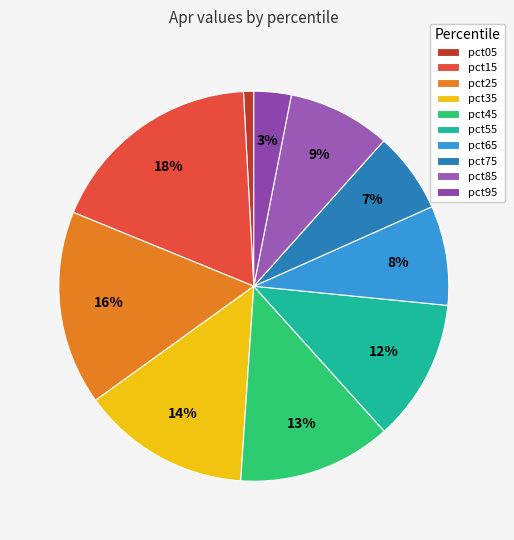

Does any single category account for the majority?

No